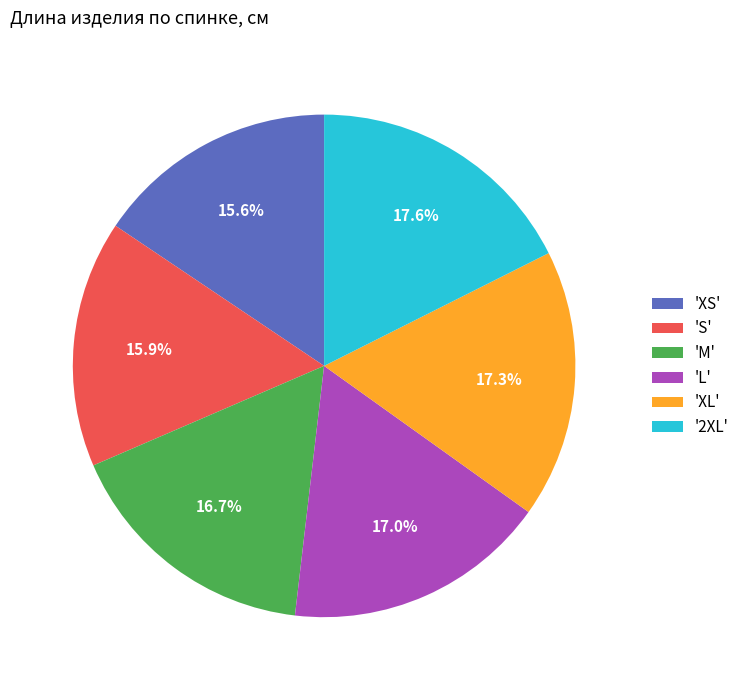

Count the number of slices in the pie.

6